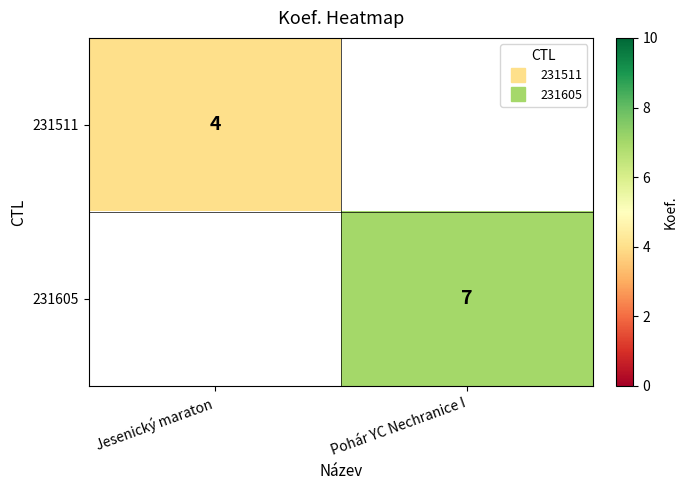

What is the total value across all series at Jesenický maraton?

4